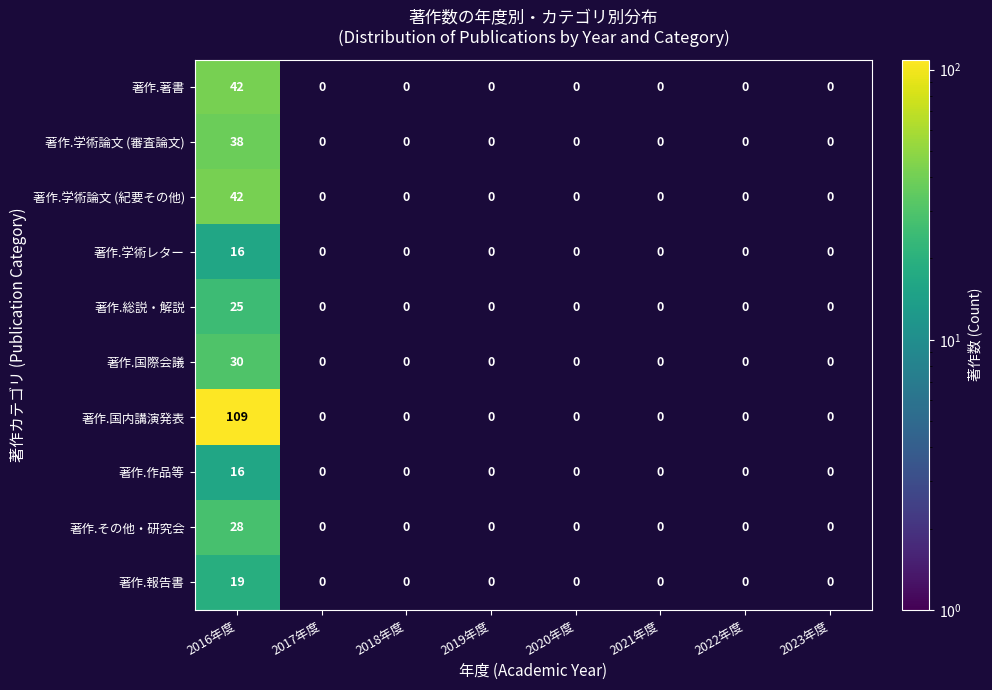

Rank the categories by 著作.報告書 value from highest to lowest.

2016年度, 2017年度, 2018年度, 2019年度, 2020年度, 2021年度, 2022年度, 2023年度